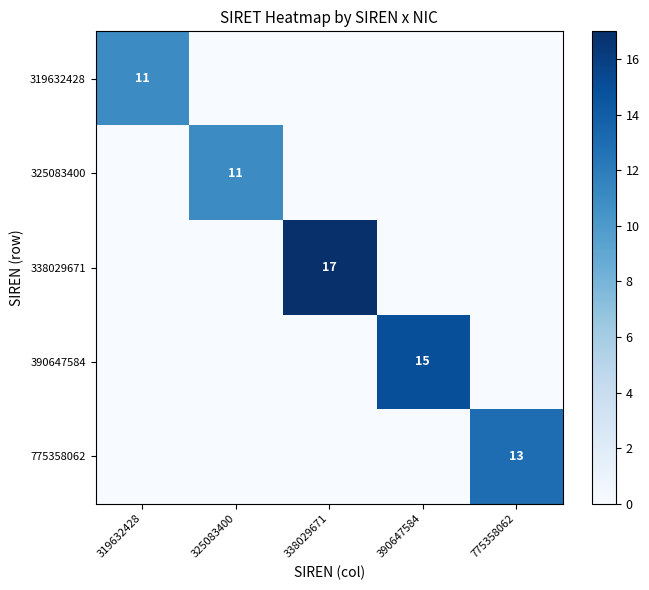

Is it true that 319632428 equals 11 at 319632428?

True